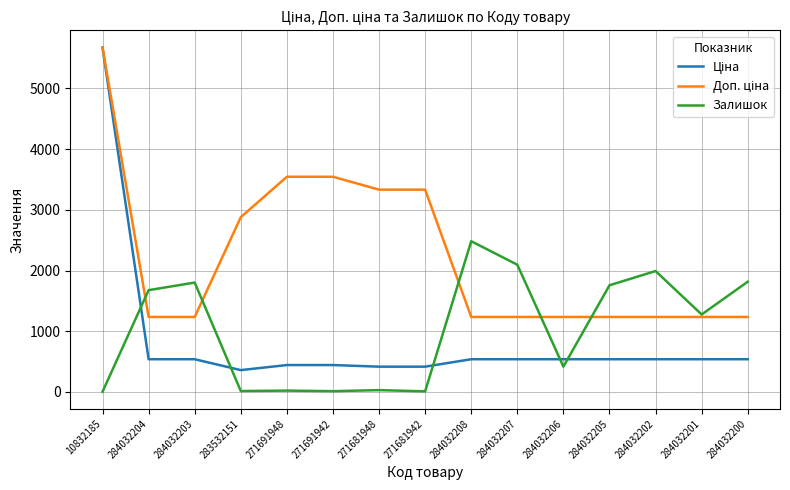

Which category has the highest value across all series?

10832185